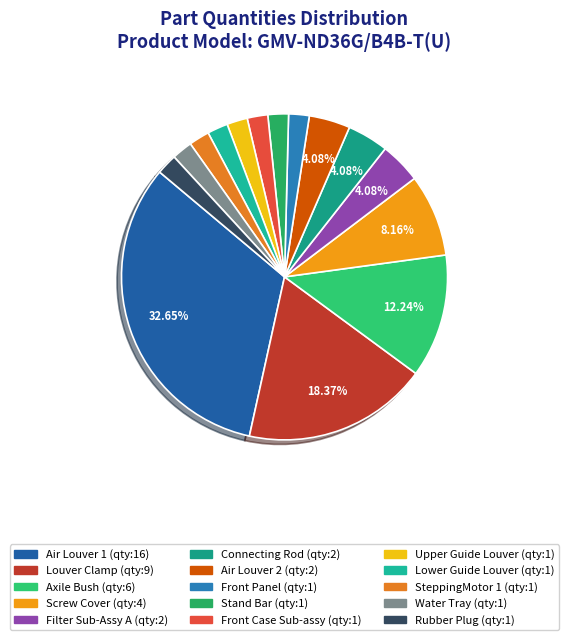

To the nearest percent, what portion does SteppingMotor 1 (qty:1) represent?

2%